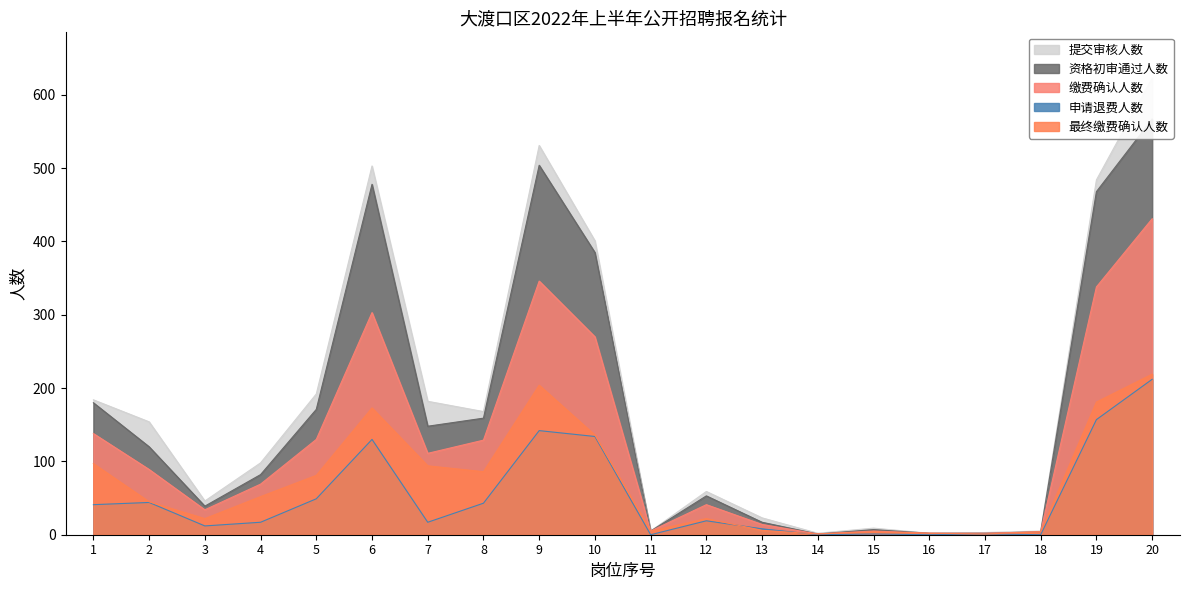

List the series in order of their peak value, lowest first.

申请退费人数, 最终缴费确认人数, 缴费确认人数, 资格初审通过人数, 提交审核人数